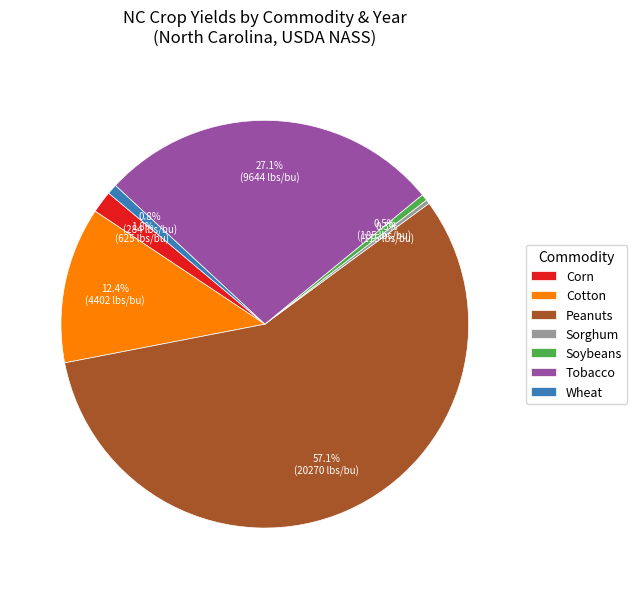

Which slice is the largest?

Peanuts